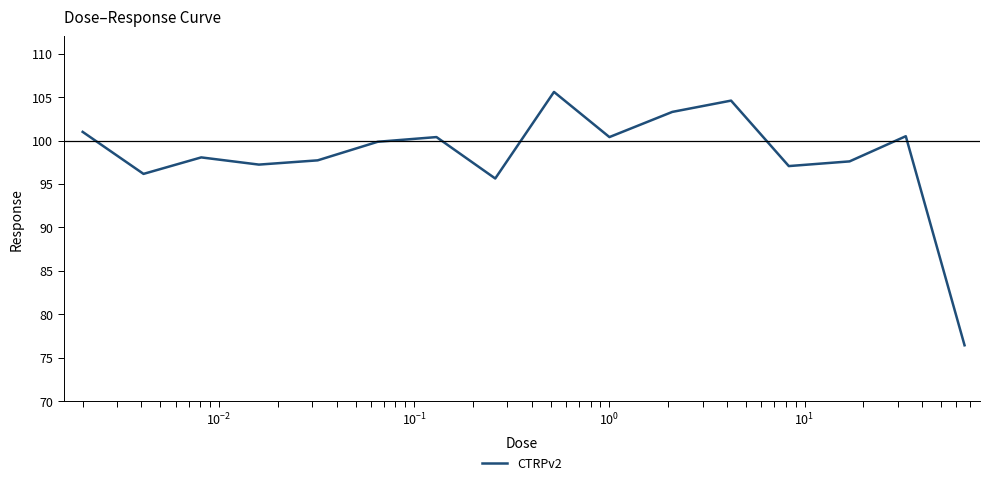

What is the difference between the second highest and second lowest values?

9.0